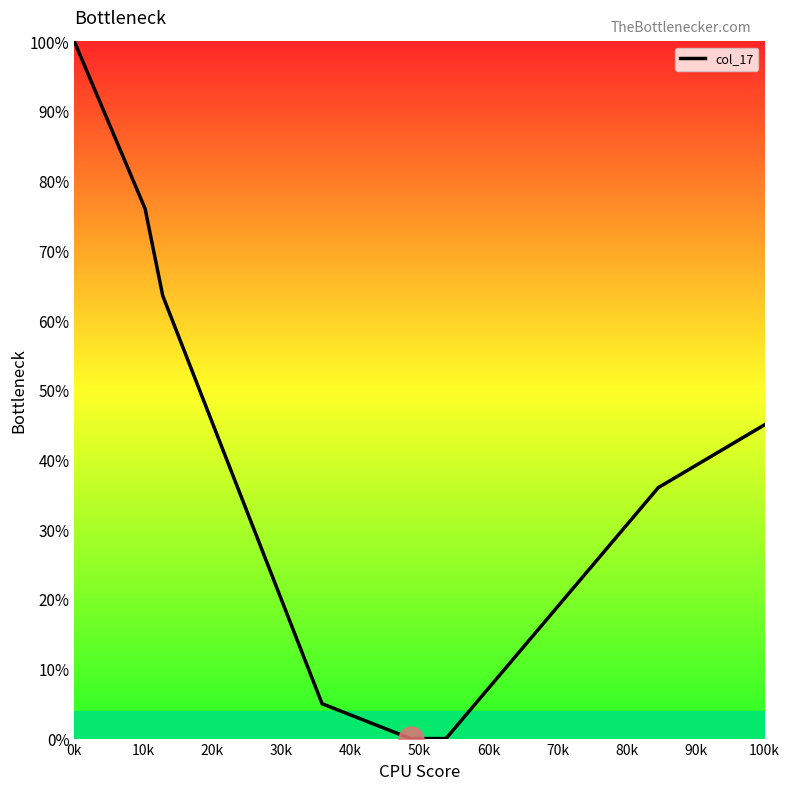

What is the greatest value displayed?

100.0